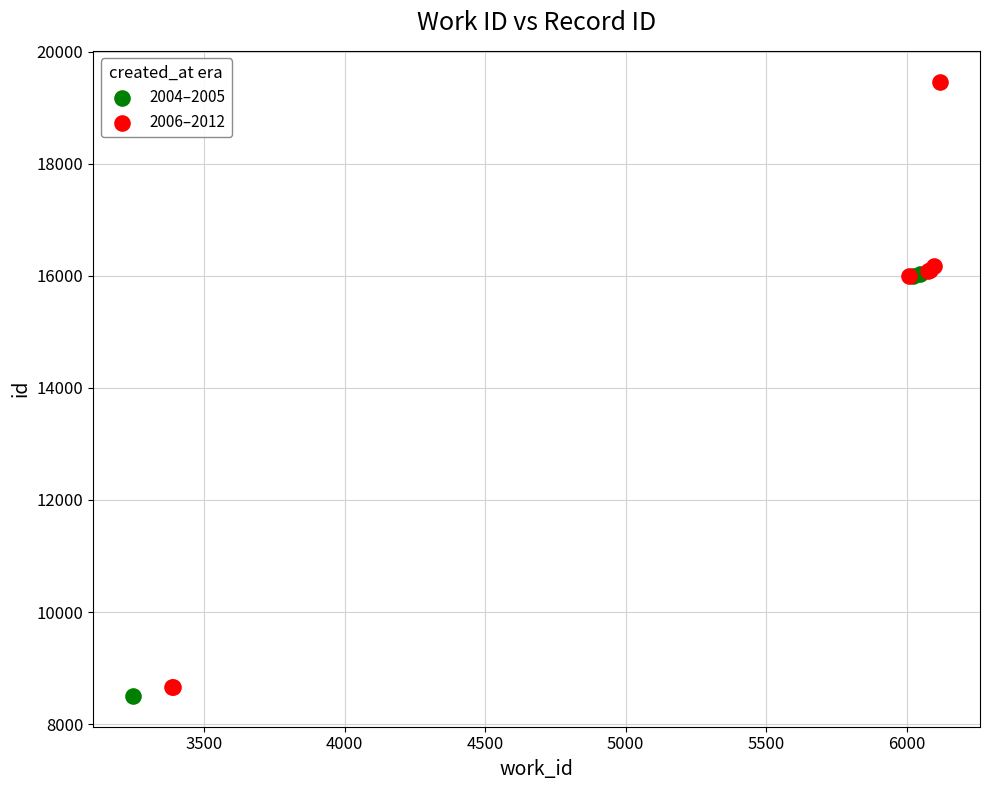

Which series reaches the maximum Y coordinate?

2006–2012